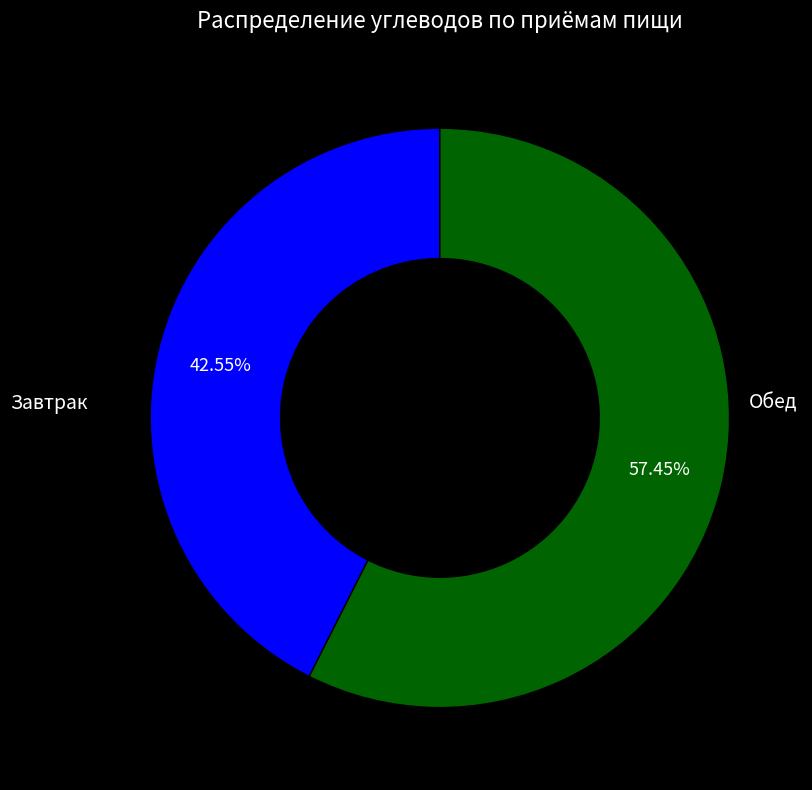

Is there a majority slice in this chart?

Yes